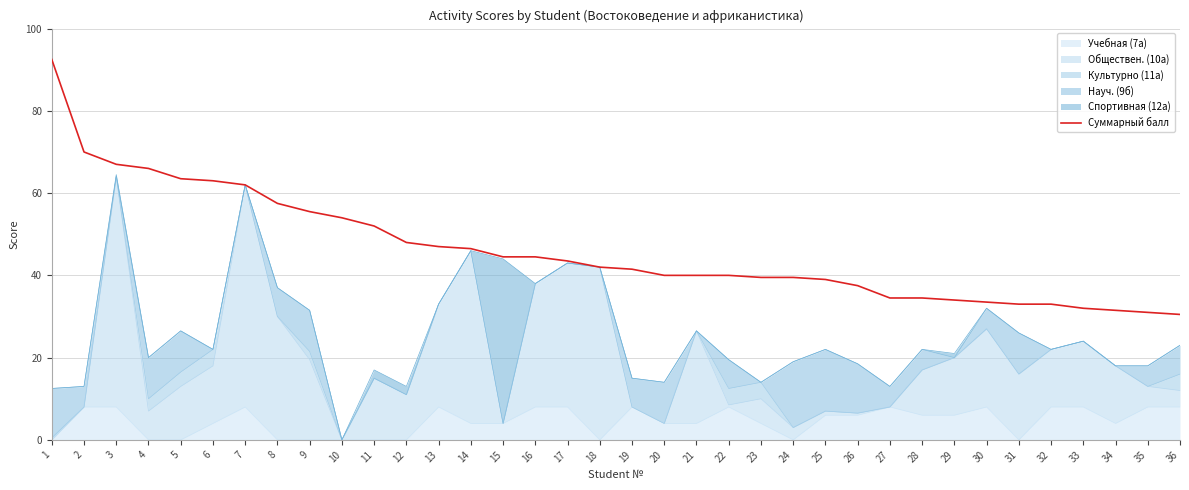

How many lines are shown in the chart?

1